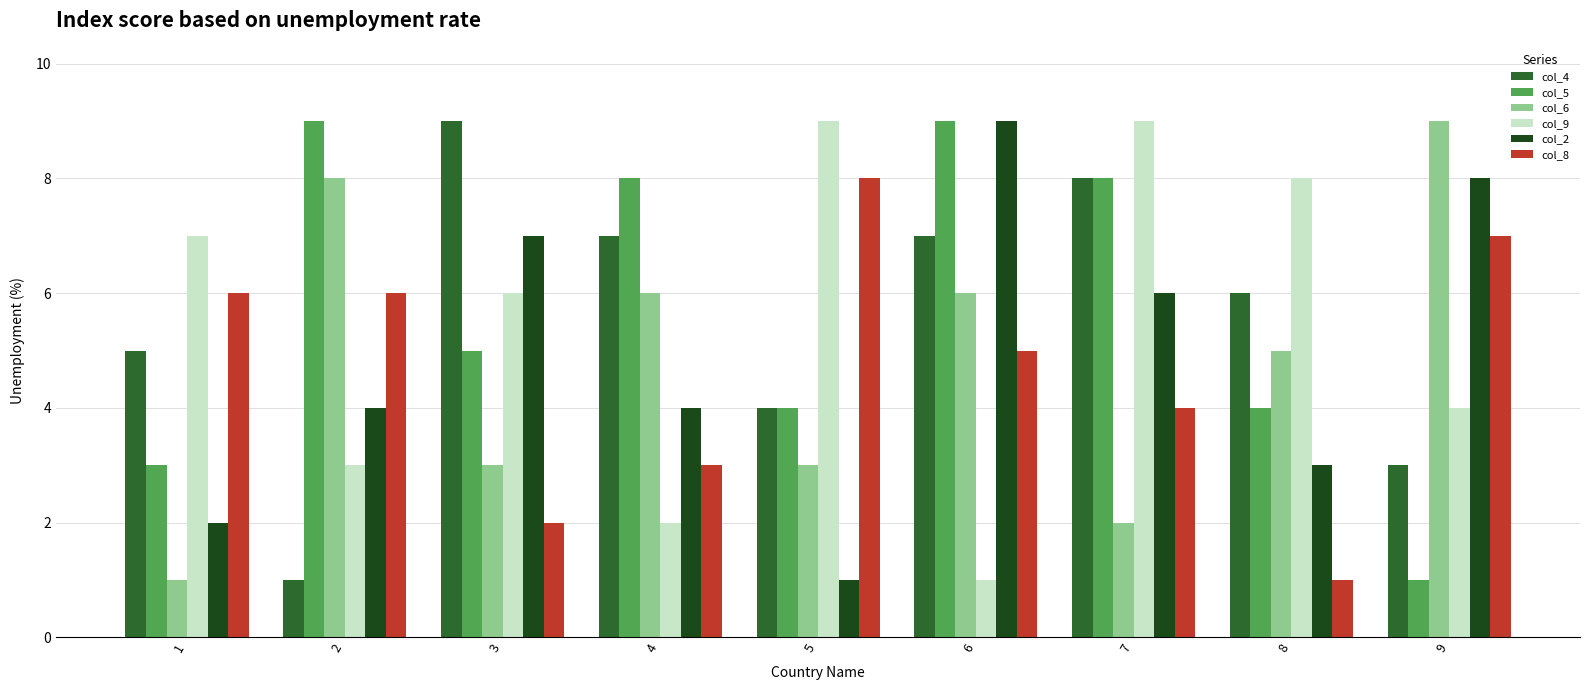

How many groups of bars are there?

9